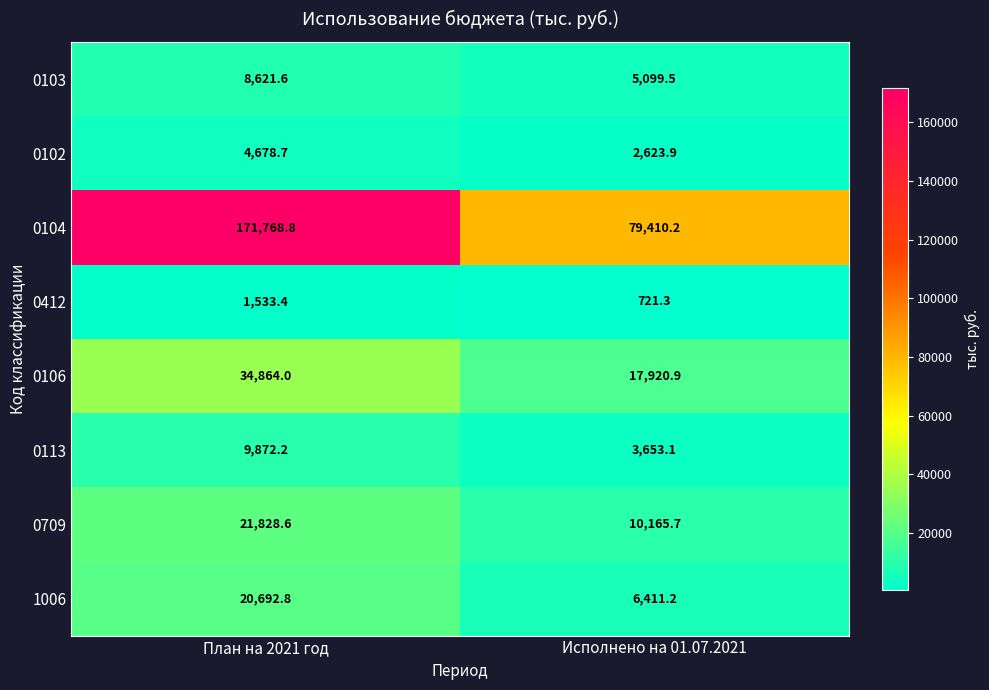

The 0104 series shows 171768.8 at План на 2021 год. True or false?

True